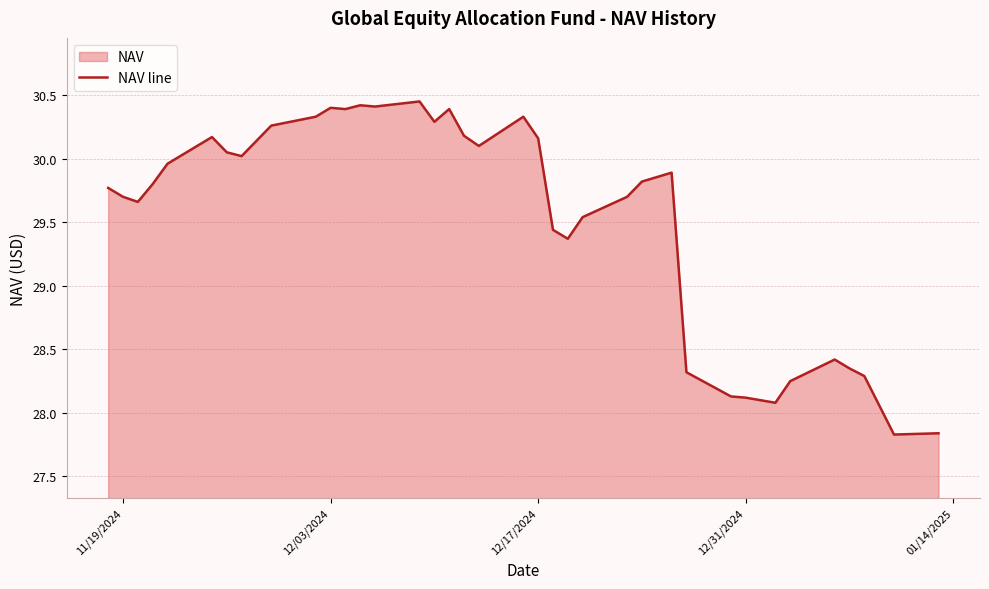

What is the difference between the maximum and minimum values?

2.6